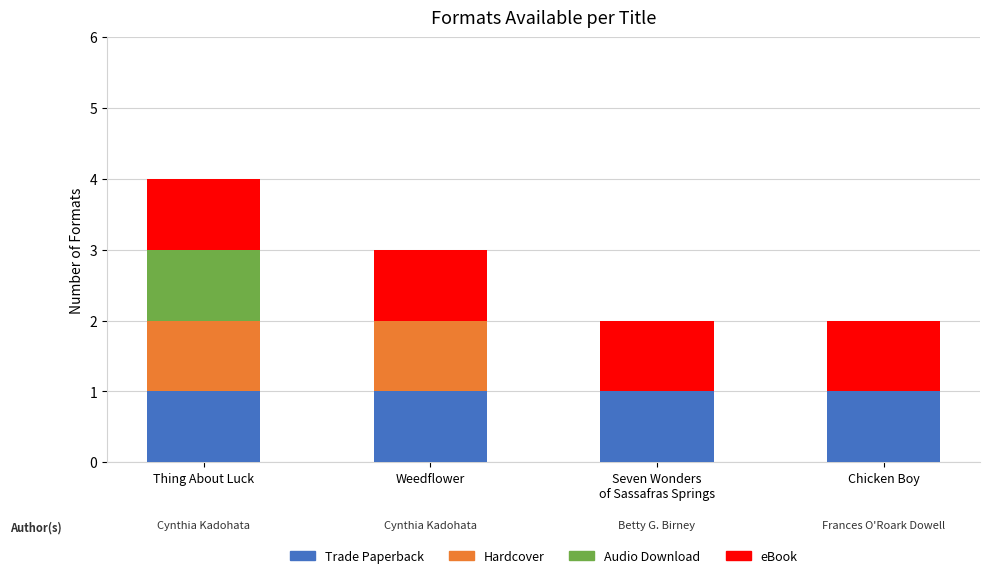

What is the total value across all series at Thing About Luck?

4